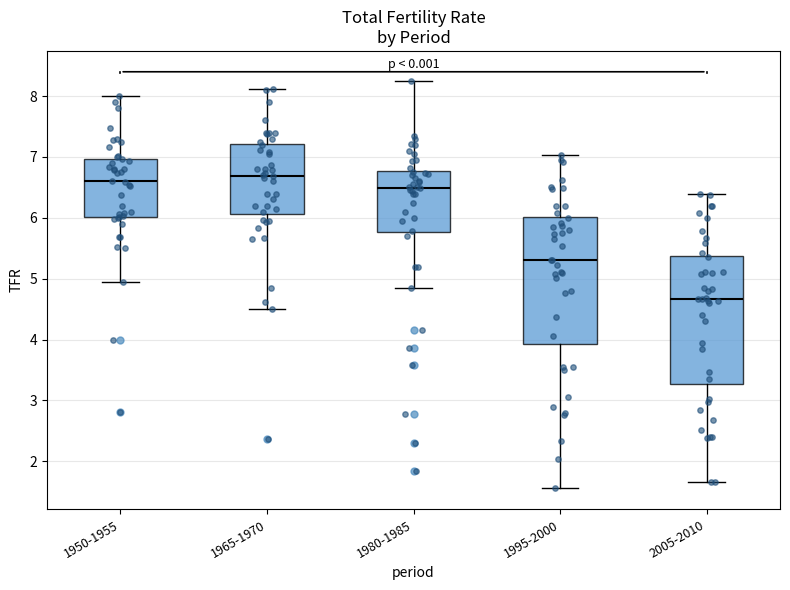

Where does the median line of the box for 1980-1985 sit on the y-axis? The values are not printed on the chart, so give them approximately, as read against the axis.

6.5